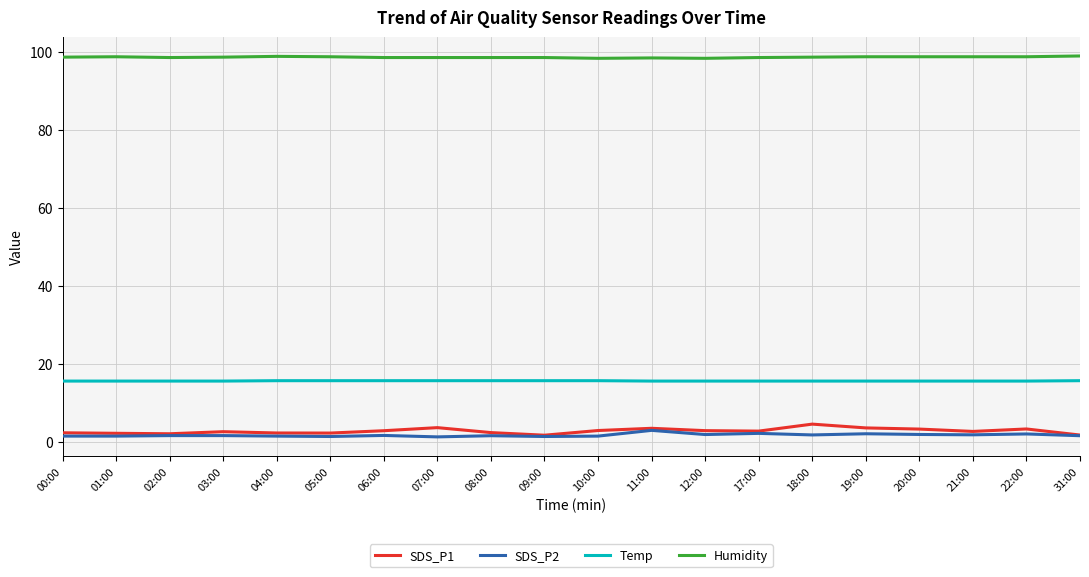

What is the difference between the highest and lowest values at 21:00?

96.9